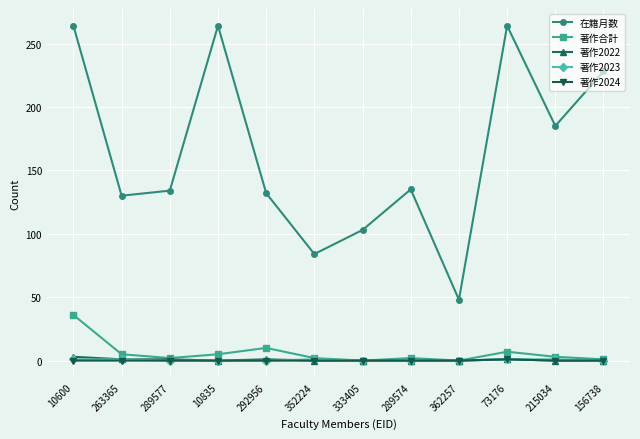

Where is the first local maximum for 在籍月数?

10835